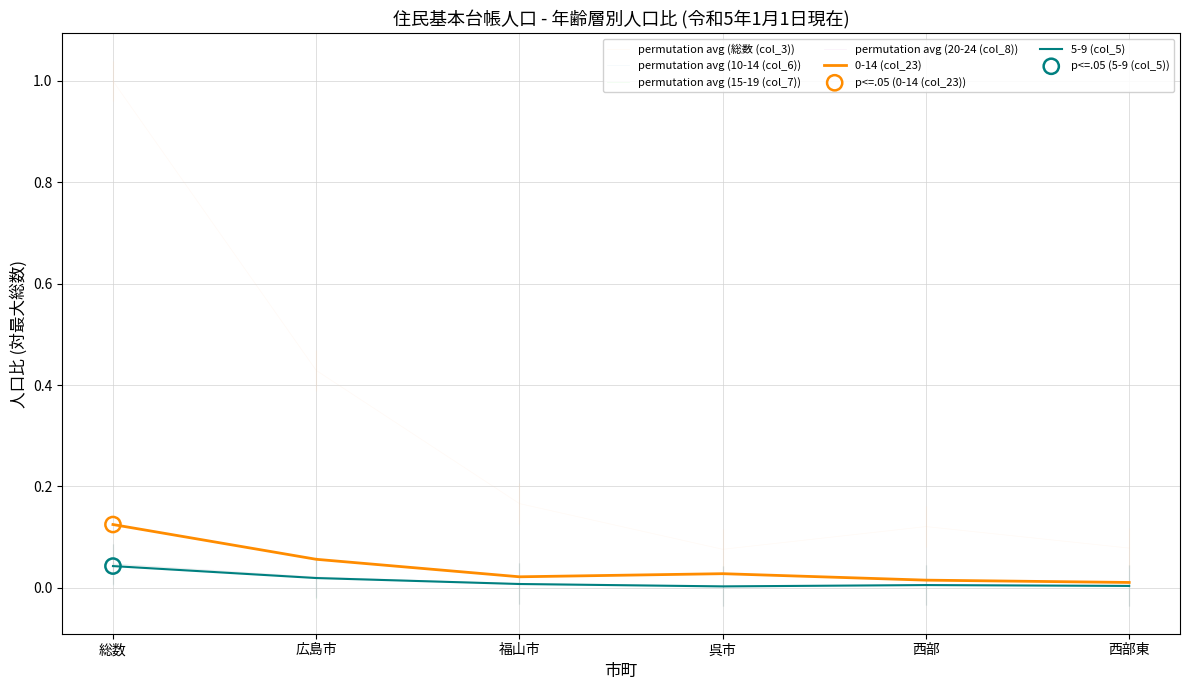

What is the total value across all series at 西部東?

0.1